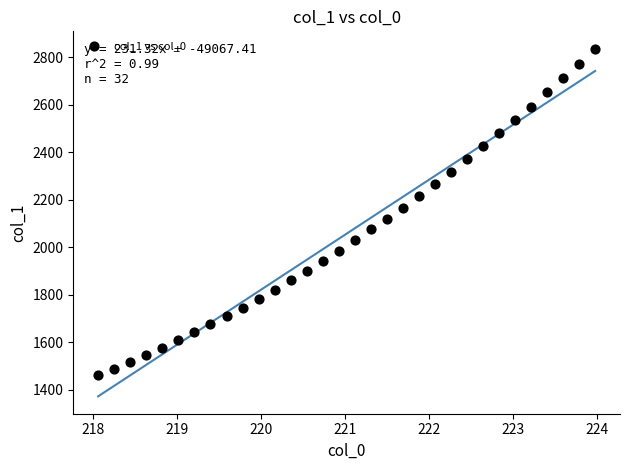

What is the range of Y values (max minus min)?

1373.9